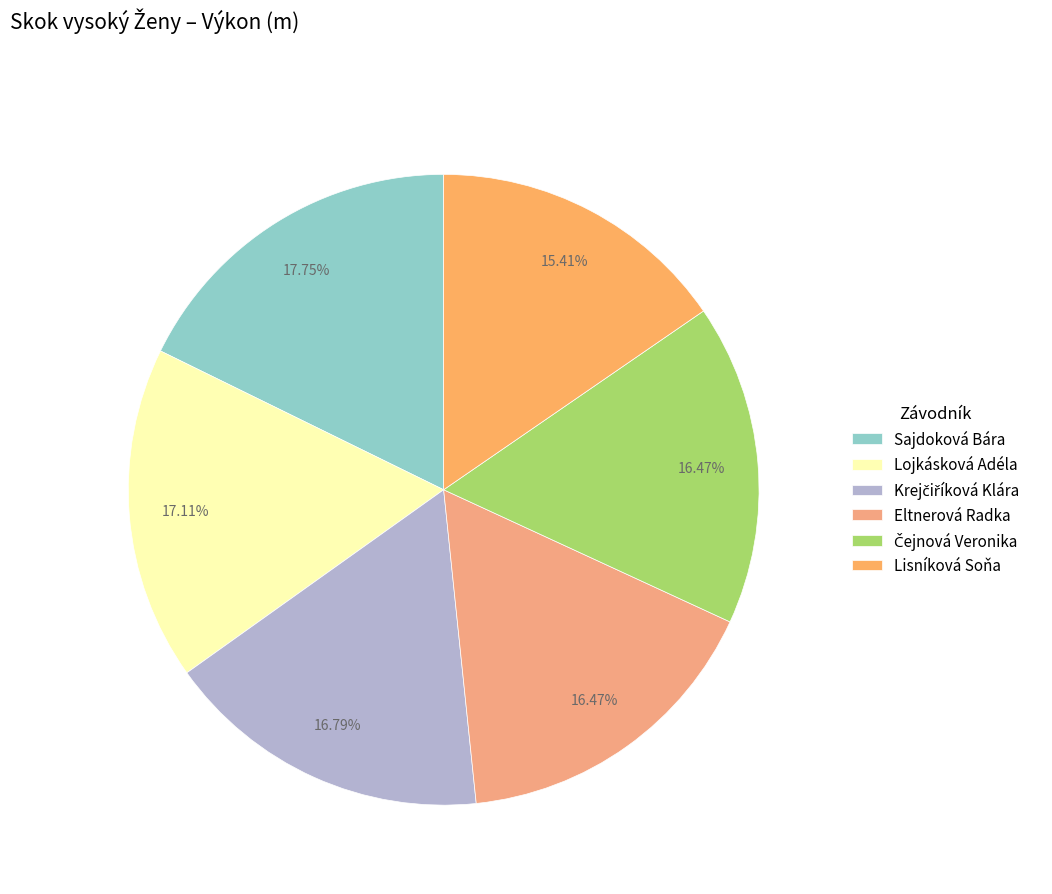

To the nearest percent, what percentage of the pie is Eltnerová Radka?

16%